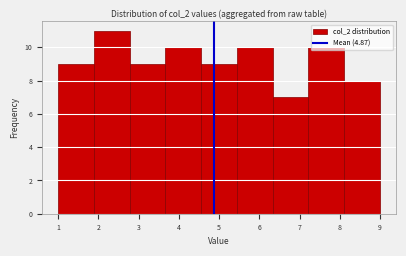

Over which range of the x-axis is the bar tallest?

1.9 to 2.8